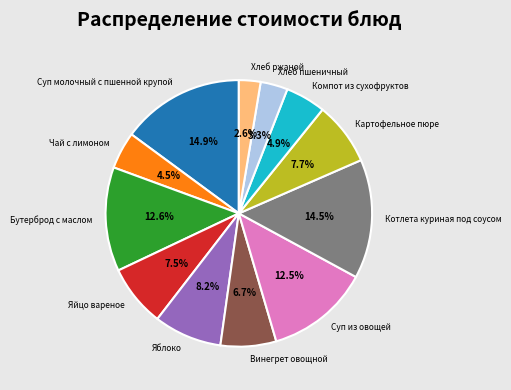

To the nearest percent, what is the average slice percentage?

8%